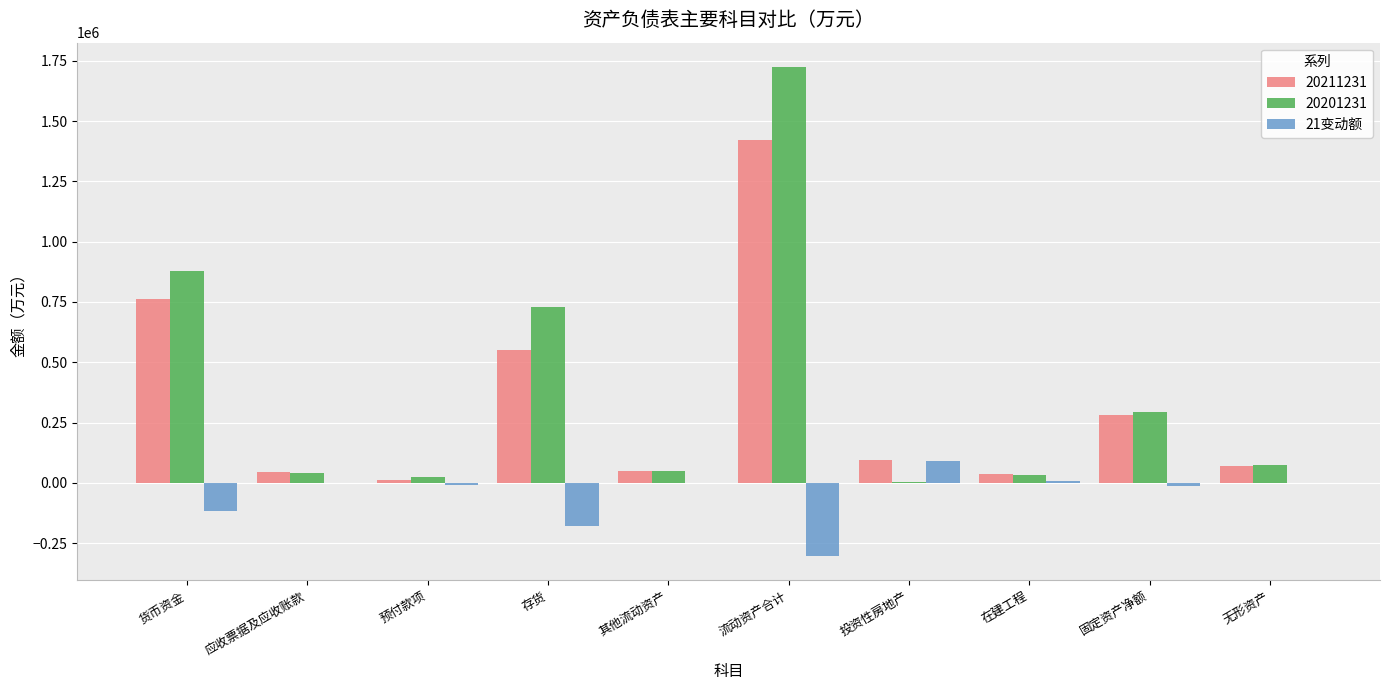

The 20201231 series shows 293864.5 at 固定资产净额. True or false?

True